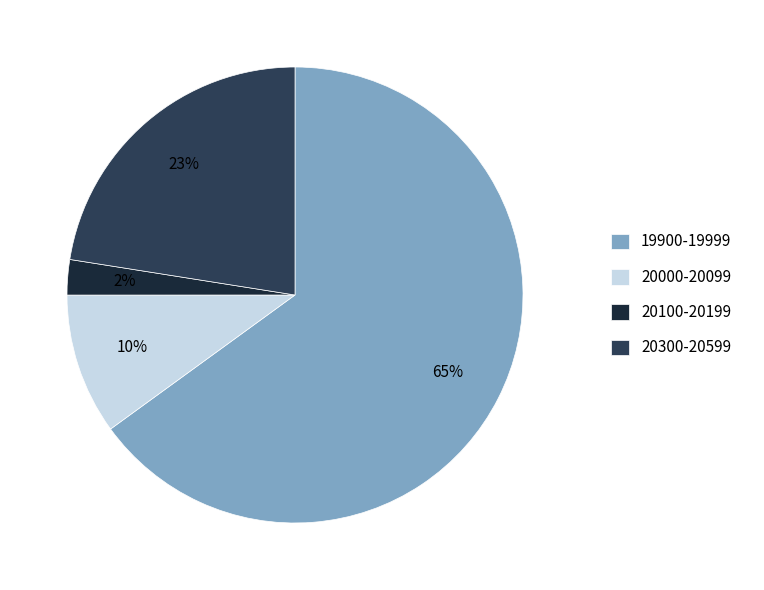

How many slices are in this pie chart?

4